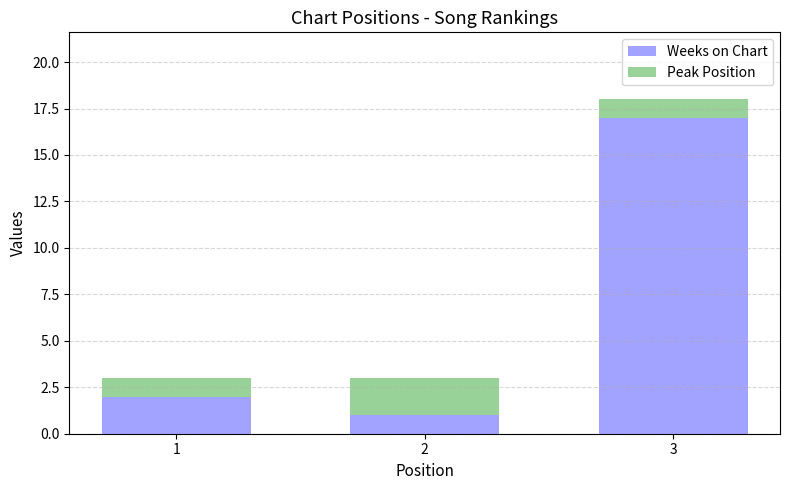

What is the highest value of the Weeks on Chart series?

17